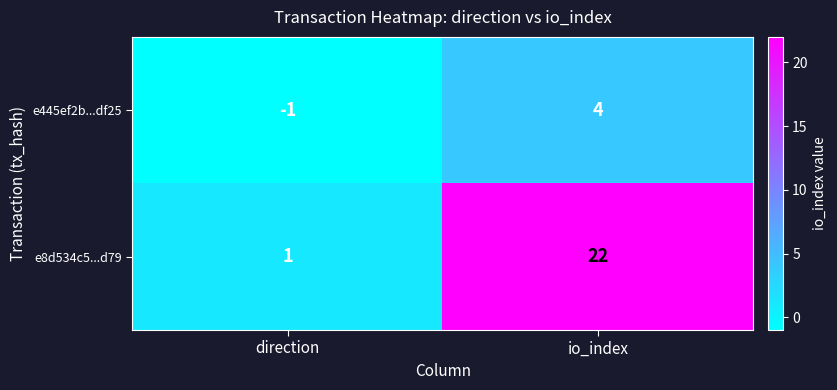

What is the difference between the highest and lowest values at direction?

2